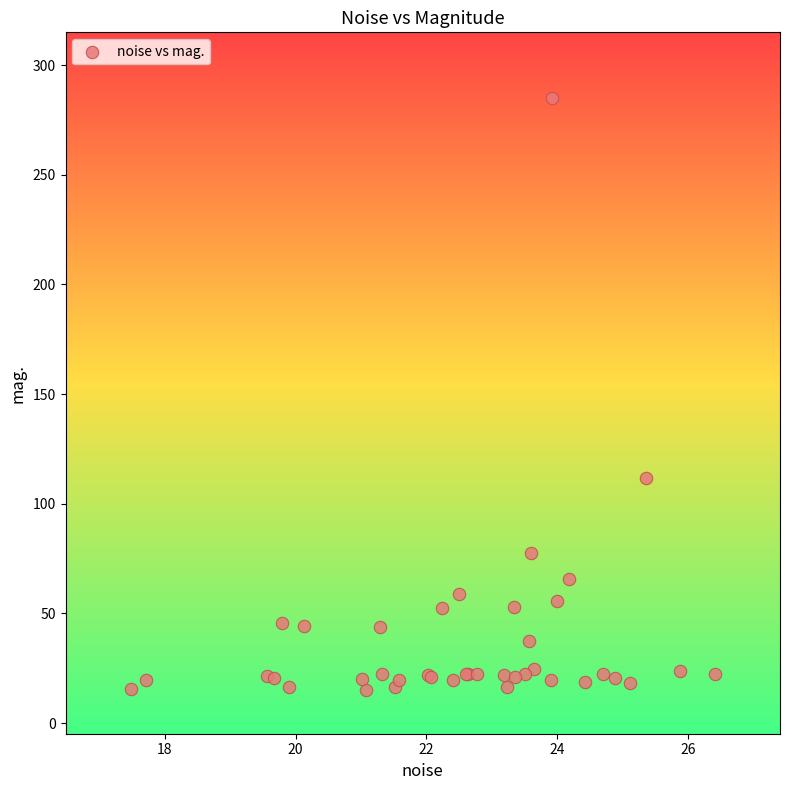

What Y value in the scatter plot is closest to 150?

111.8